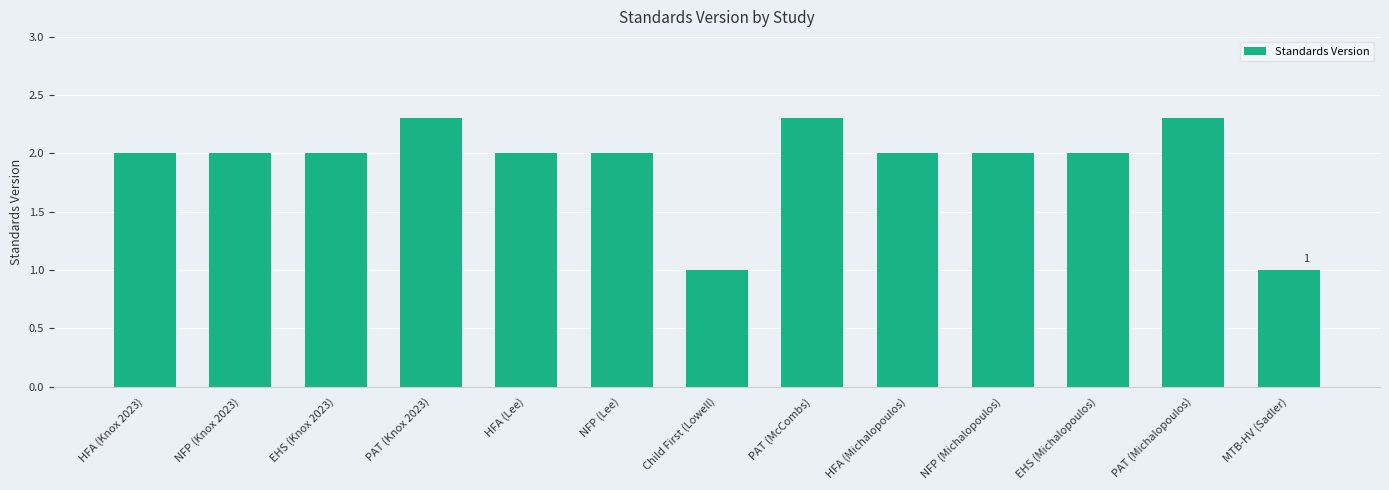

The chart shows a value of 0.7 at HFA (Lee). True or false?

False